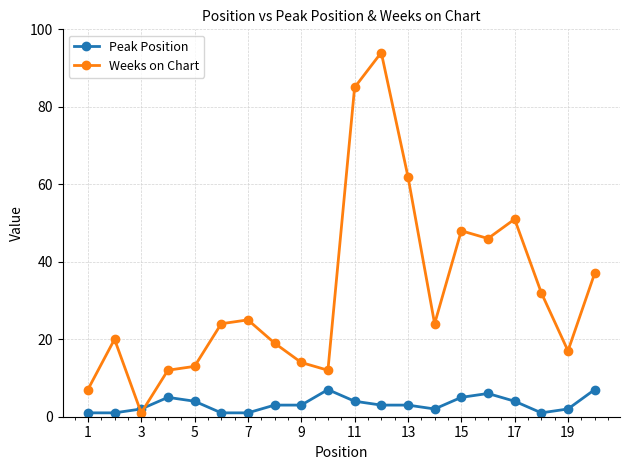

Rank the series by their average value, from lowest to highest.

Peak Position, Weeks on Chart